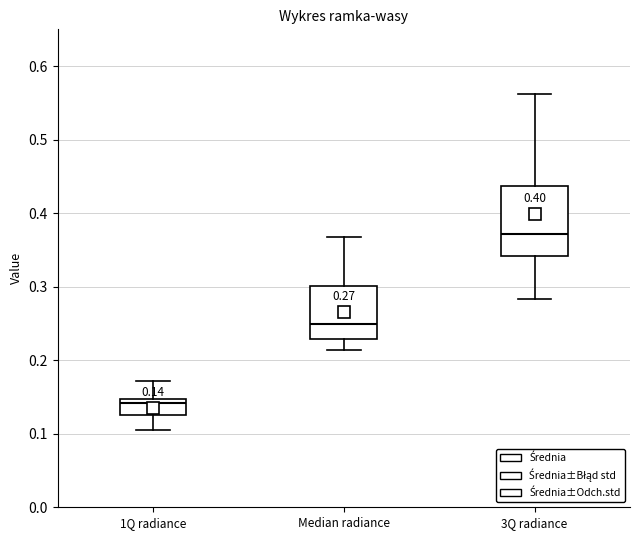

Which box has the lowest median line?

1Q radiance